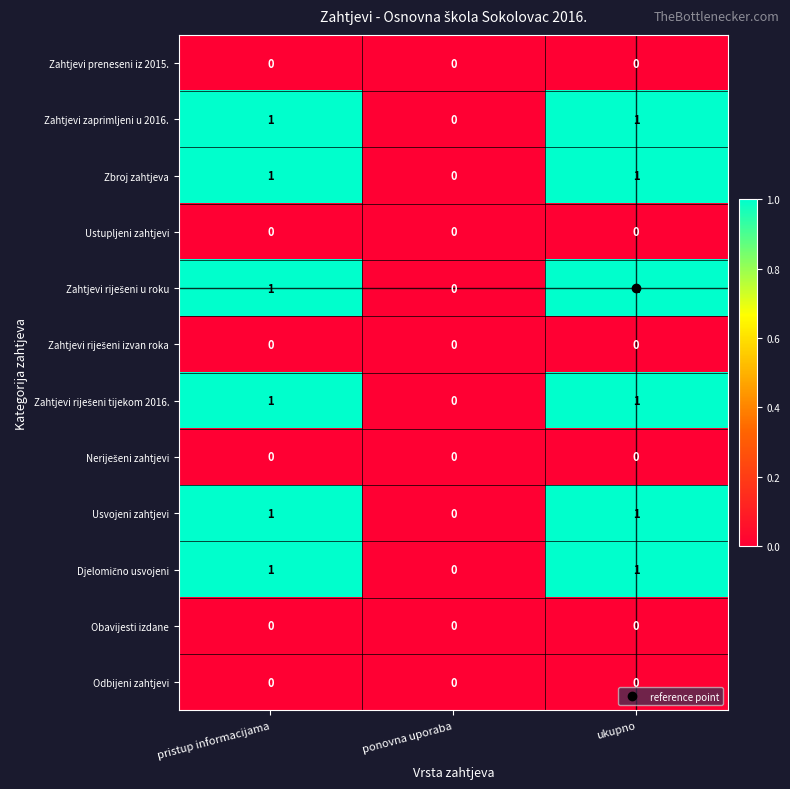

At which label is Zahtjevi zaprimljeni u 2016. closest to 0?

ponovna uporaba